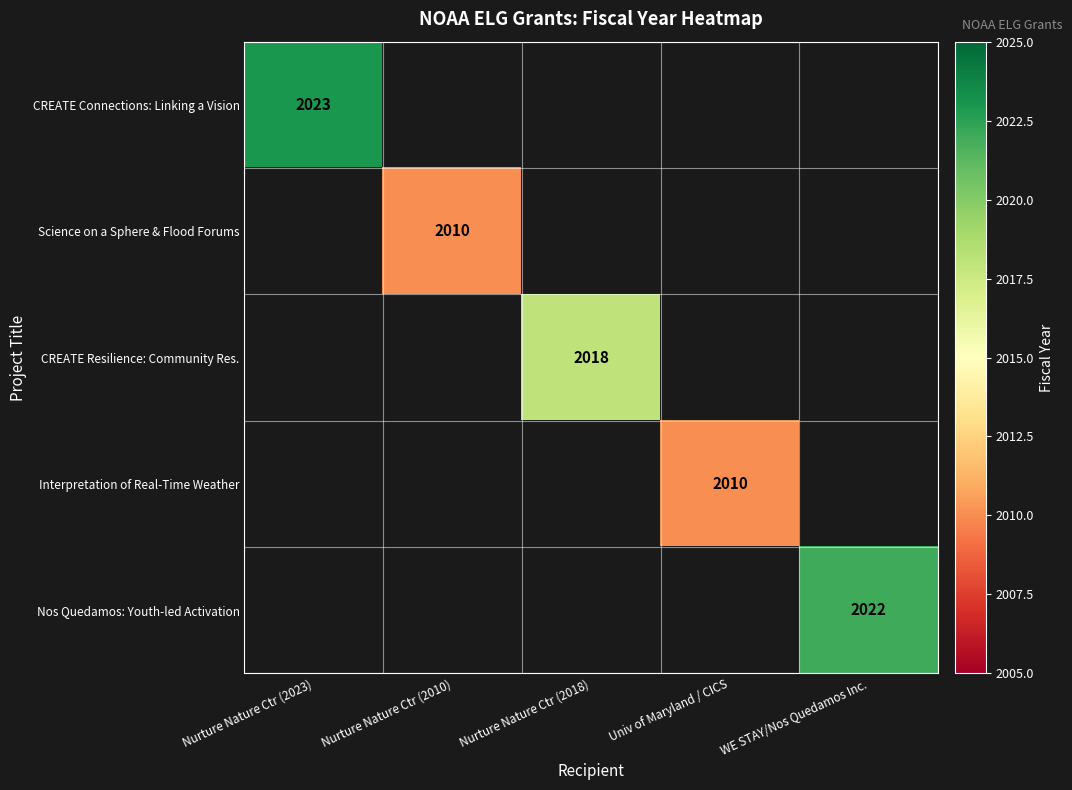

The value of CREATE Connections: Linking a Vision at Nurture Nature Ctr (2023) is 1404. True or false?

False